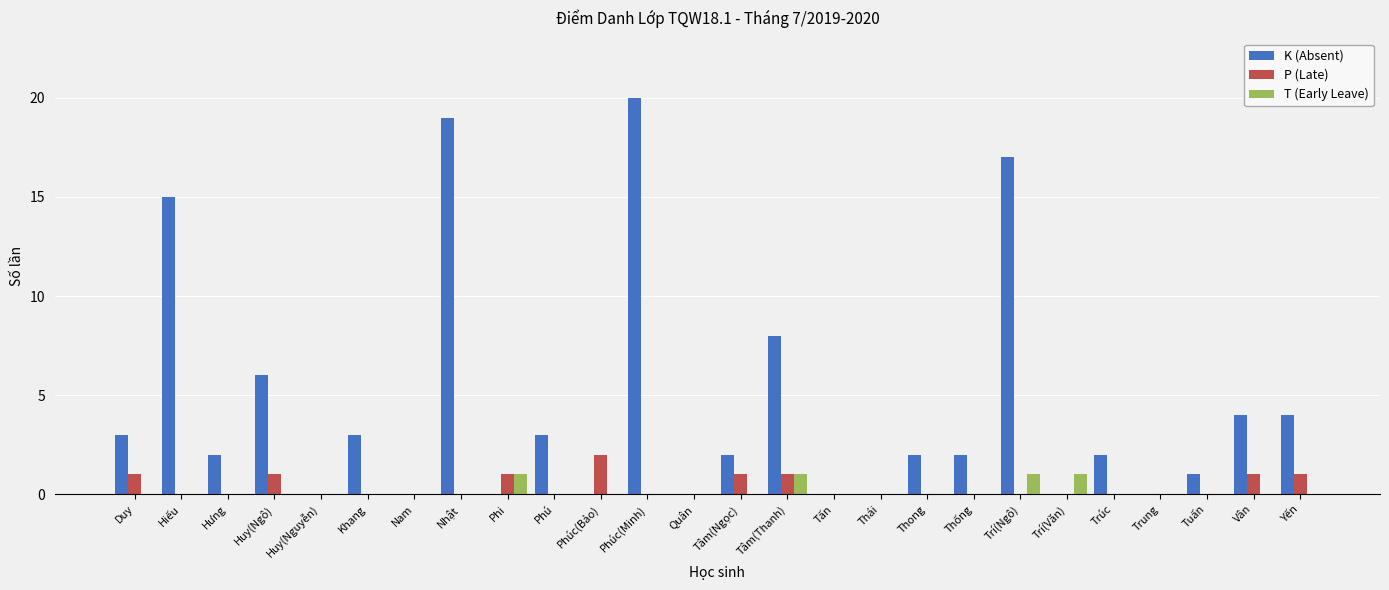

What is the sum of the K (Absent) values at Duy and Tuấn?

4